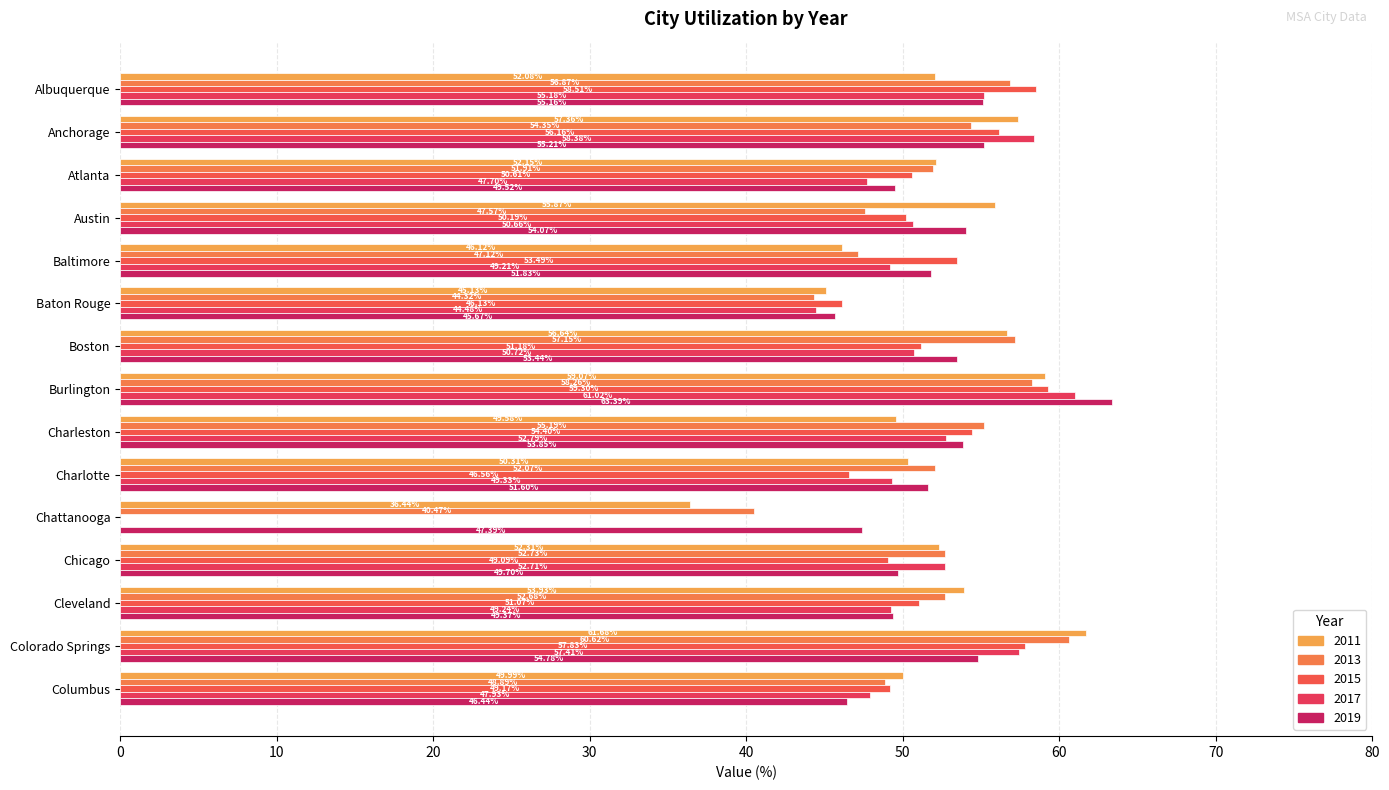

What is the difference between the maximum and minimum values in the 2019 series?

17.7